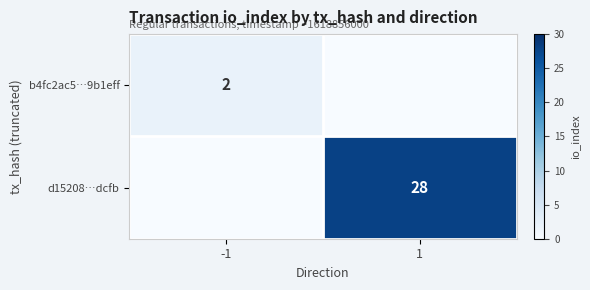

Is the value of b4fc2ac5…9b1eff at -1 greater than the value of d15208…dcfb at 1?

No